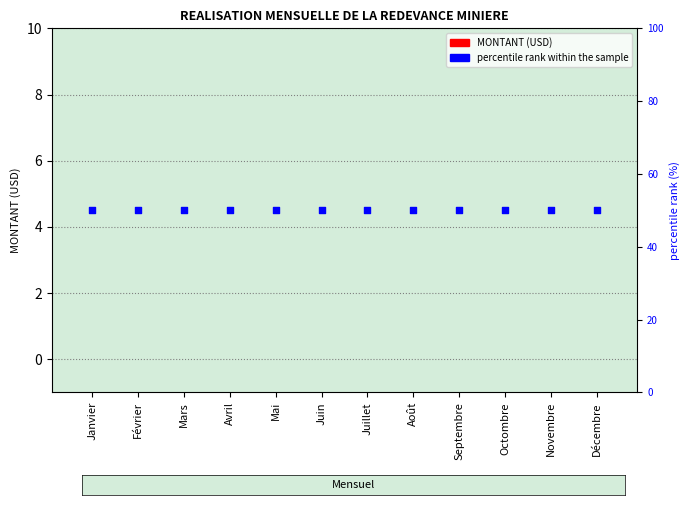

What are all the series names shown in the legend?

MONTANT (USD), percentile rank within the sample